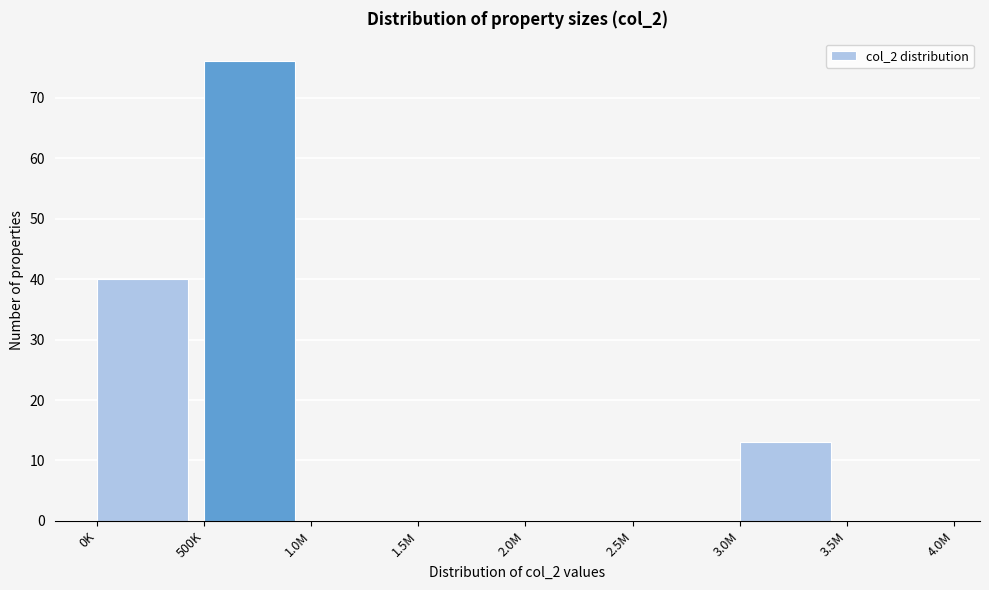

Reading left to right, list all the values displayed in this chart.

0K=40	500K=76	1.0M=0	1.5M=0	2.0M=0	2.5M=0	3.0M=13	3.5M=0